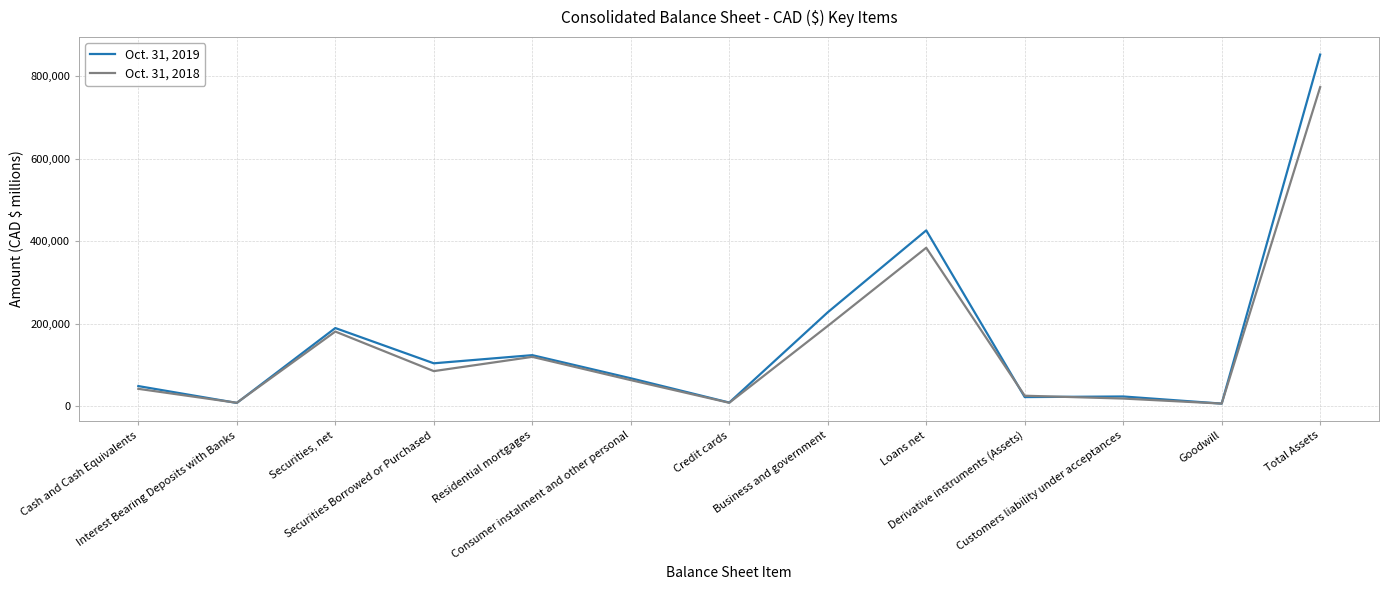

List the series in order of their overall mean, lowest first.

Oct. 31, 2018, Oct. 31, 2019